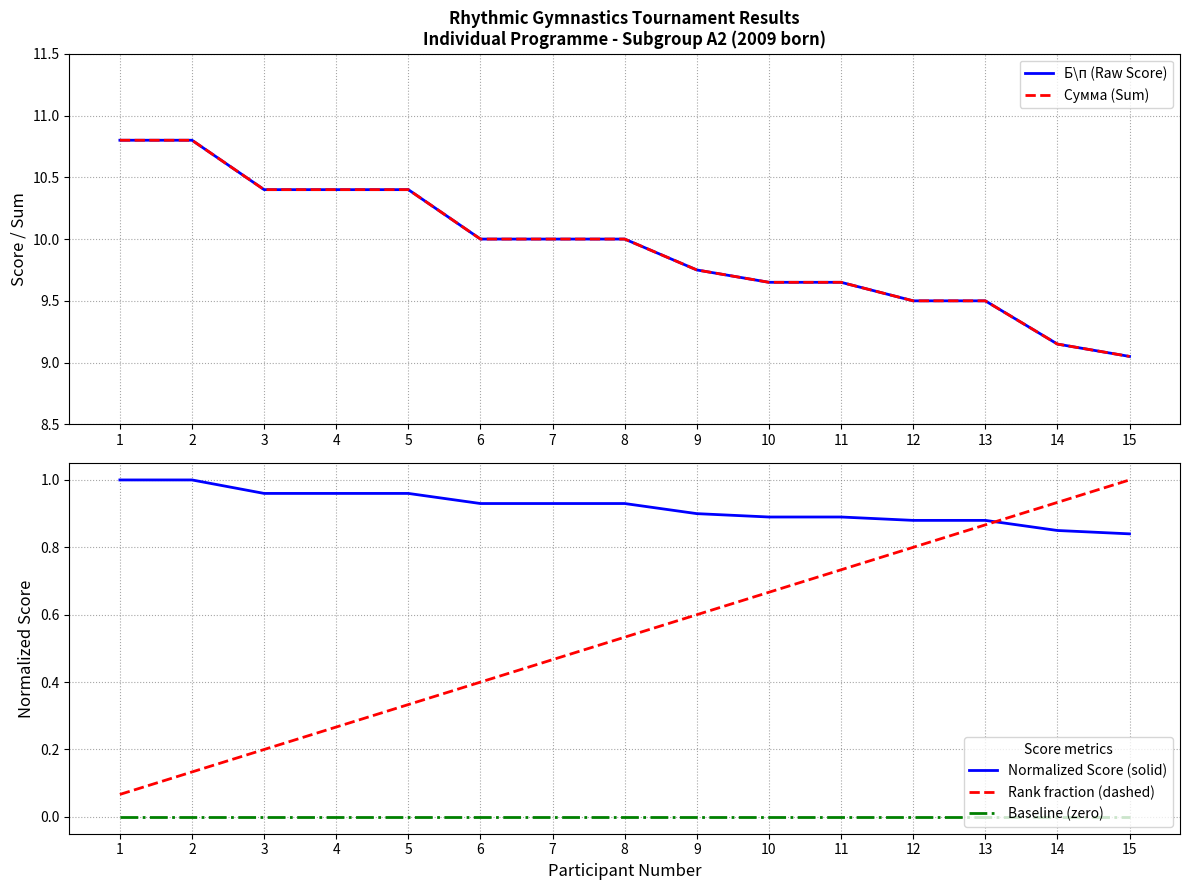

Which series has the largest total across all categories?

Б\п (Raw Score)